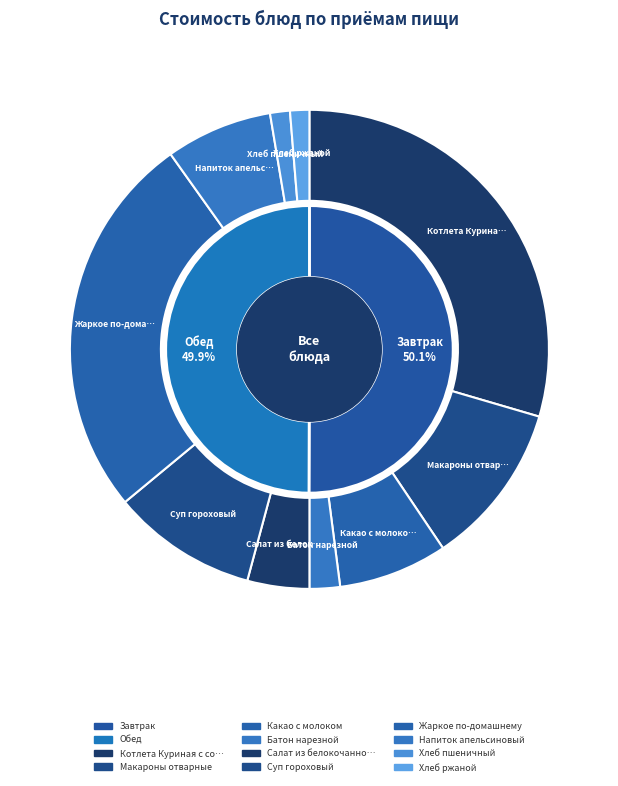

Between Напиток апельсиновый and Котлета Куриная с соусом, which is larger?

Котлета Куриная с соусом